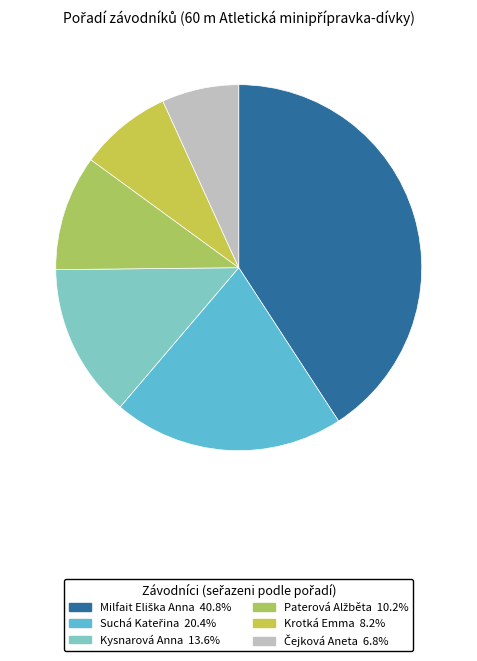

How many segments does this pie chart have?

6